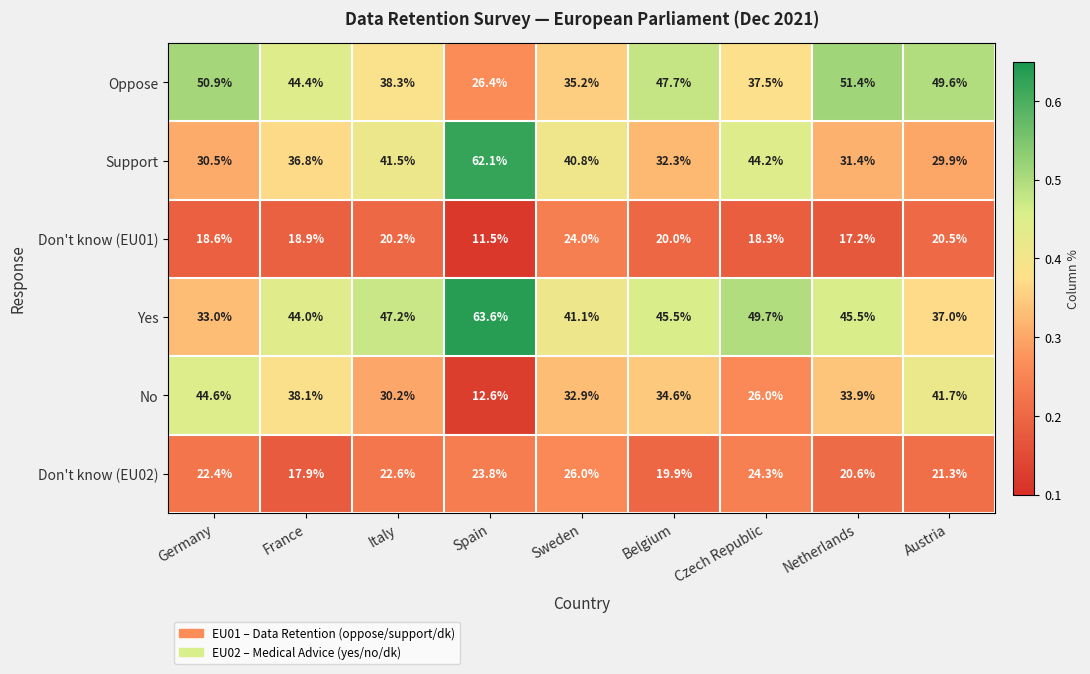

Which series has the largest total across all categories?

Yes